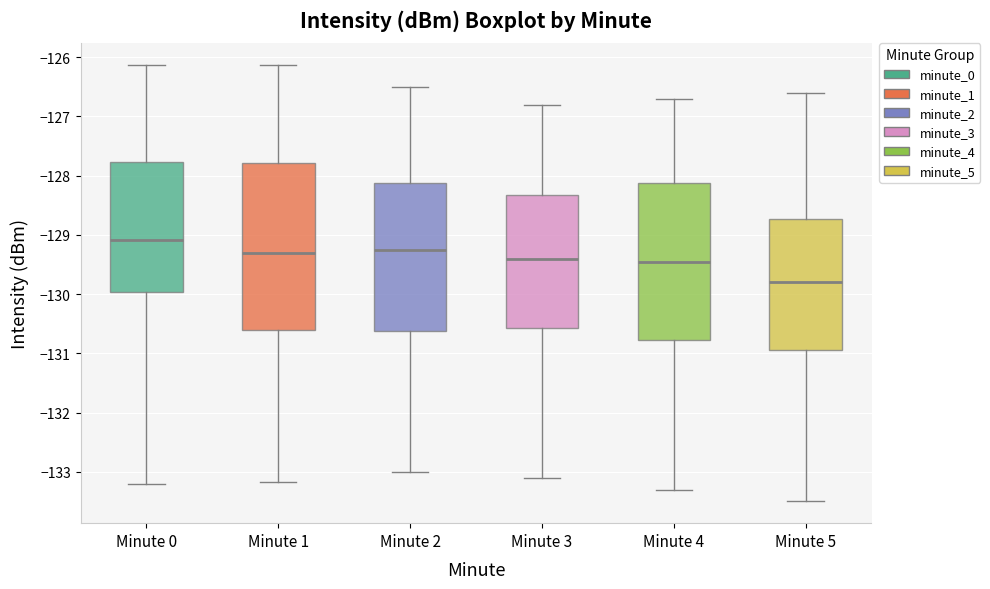

Where is the lower edge of the box for Minute 0 on the y-axis? The values are not printed on the chart, so give them approximately, as read against the axis.

-130.0